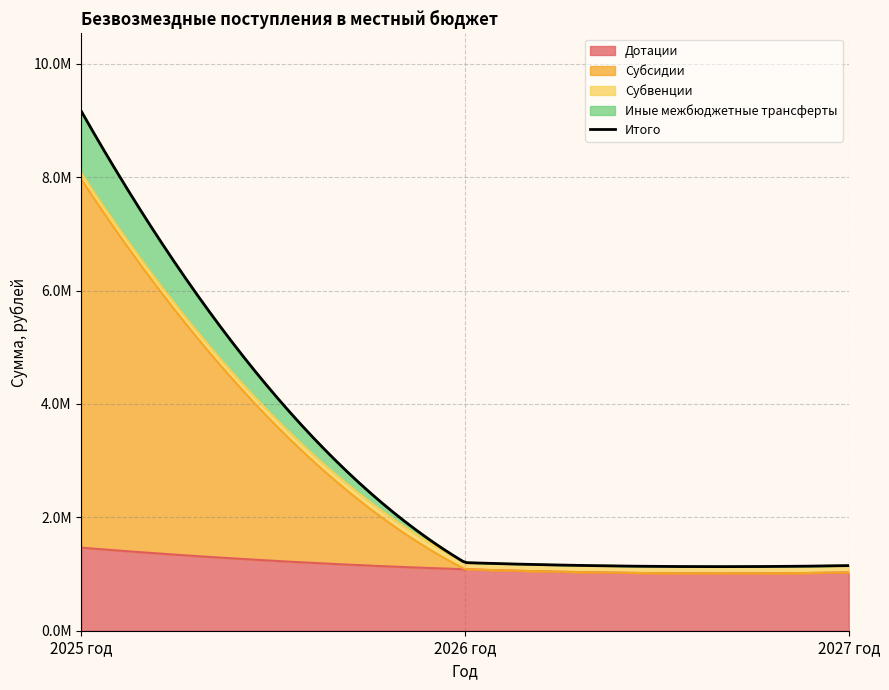

Which series changed the most between 2025 год and 2026 год?

Субсидии